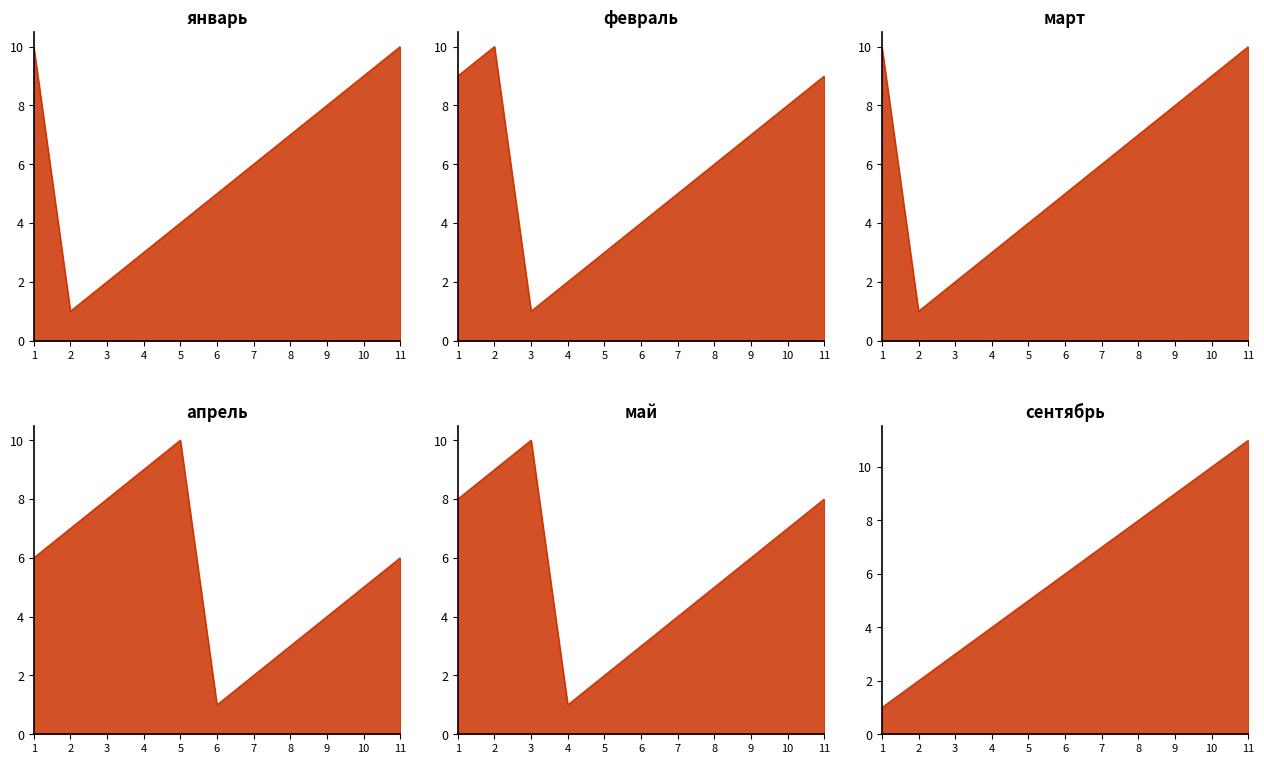

List the labels in order of сентябрь_line value, smallest first.

1, 2, 3, 4, 5, 6, 7, 8, 9, 10, 11